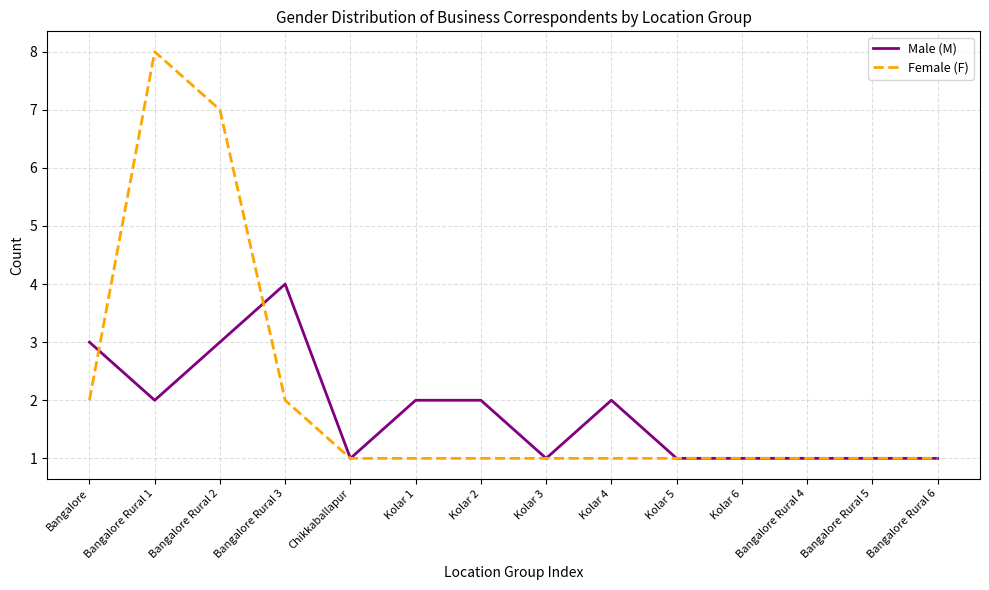

Reading left to right, transcribe all the data shown in this chart.

Male (M): 3	2	3	4	1	2	2	1	2	1	1	1	1	1
Female (F): 2	8	7	2	1	1	1	1	1	1	1	1	1	1